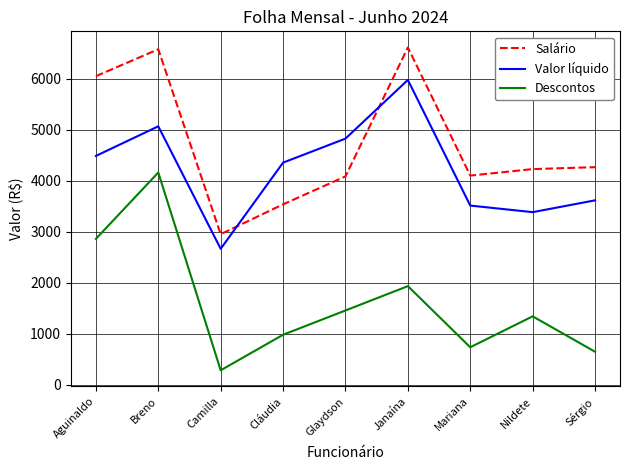

At which label does Valor líquido first exceed 4356?

Aguinaldo